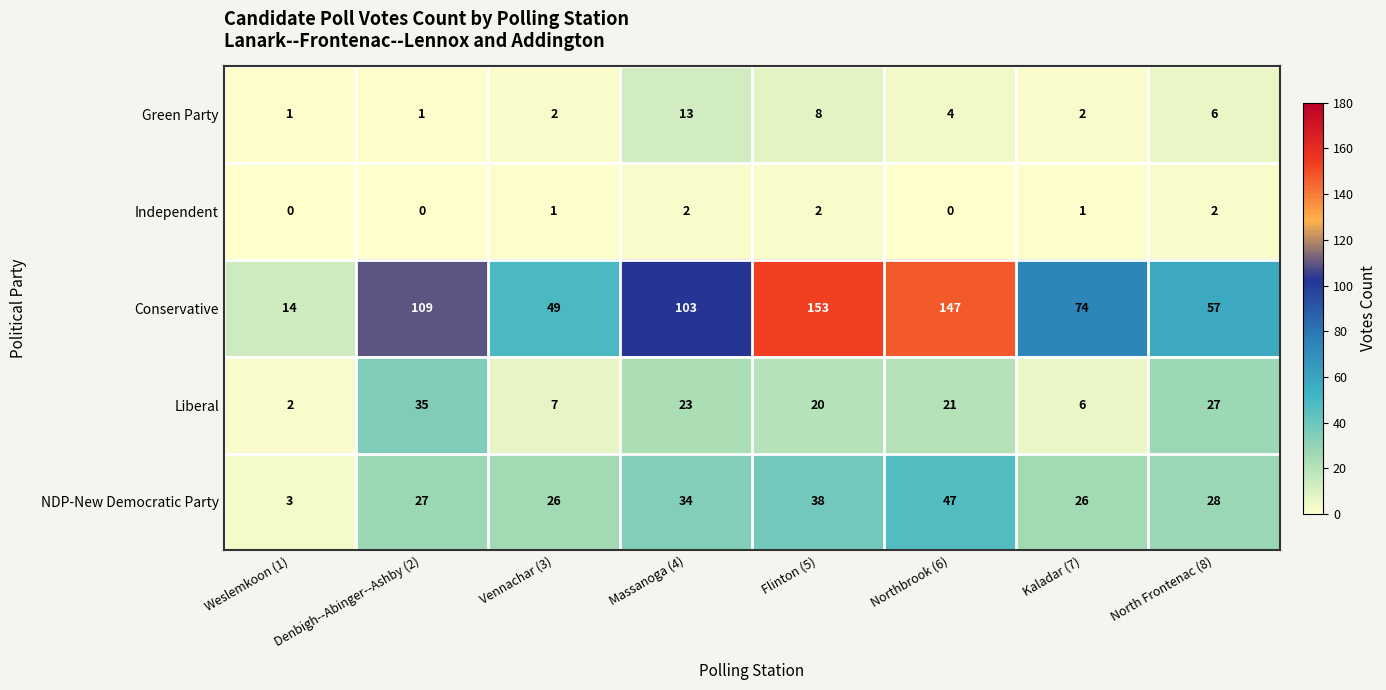

Count the number of categories in the chart.

8